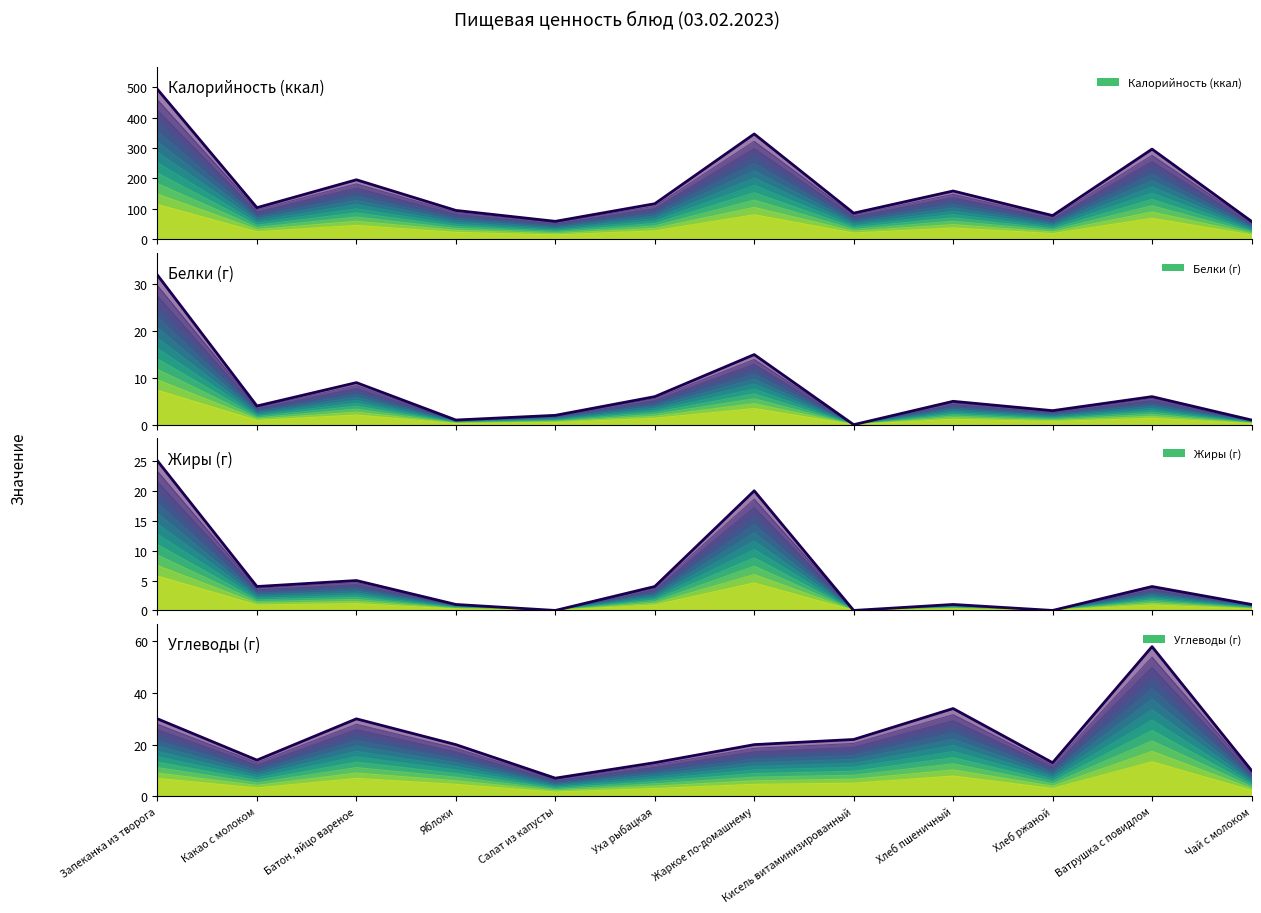

At how many categories does at least one series exceed 159?

4